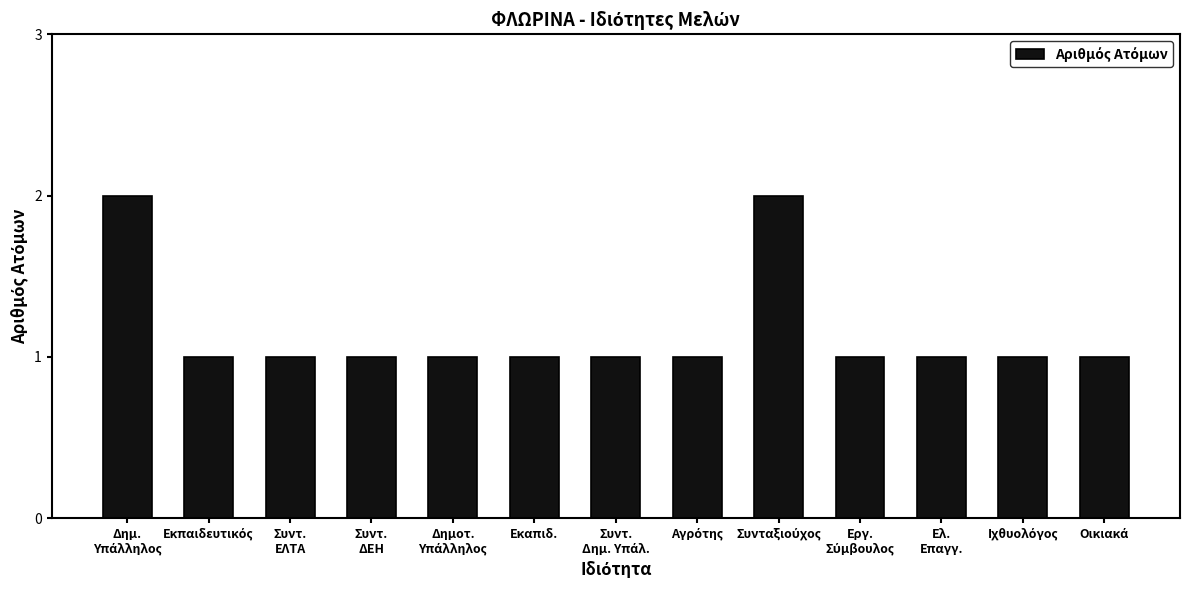

What is the value of the 9th bar from the left?

2